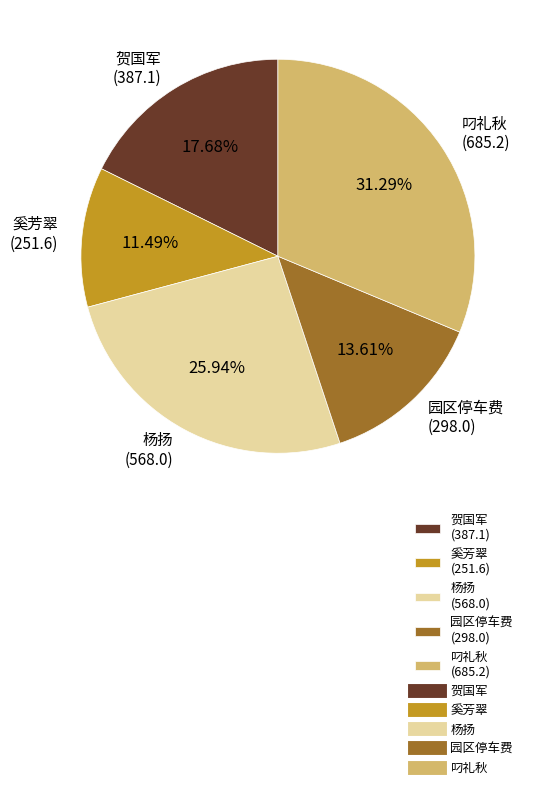

Count the number of slices in the pie.

5